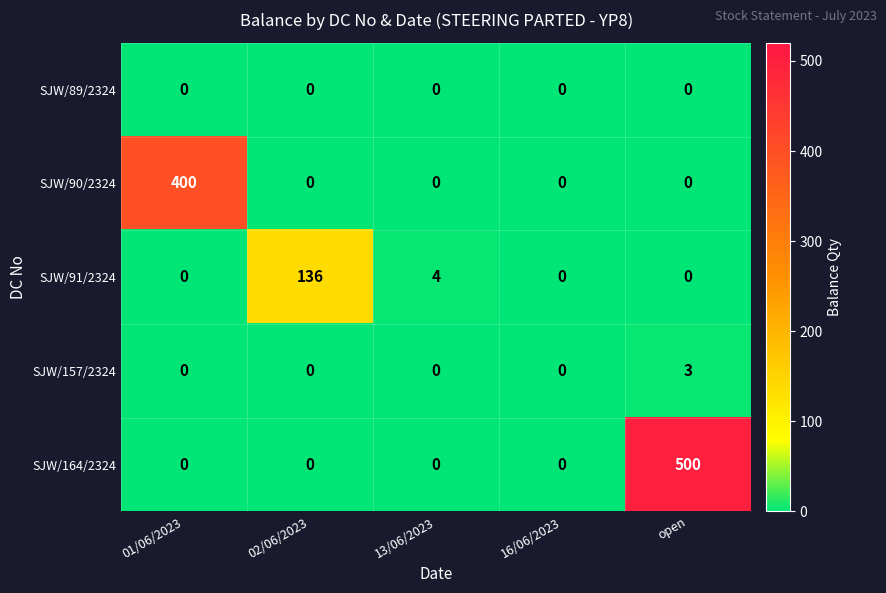

Reading right to left, what are all the values shown in this chart?

SJW/89/2324: open=0	16/06/2023=0	13/06/2023=0	02/06/2023=0	01/06/2023=0
SJW/90/2324: open=0	16/06/2023=0	13/06/2023=0	02/06/2023=0	01/06/2023=400
SJW/91/2324: open=0	16/06/2023=0	13/06/2023=4	02/06/2023=136	01/06/2023=0
SJW/157/2324: open=3	16/06/2023=0	13/06/2023=0	02/06/2023=0	01/06/2023=0
SJW/164/2324: open=500	16/06/2023=0	13/06/2023=0	02/06/2023=0	01/06/2023=0